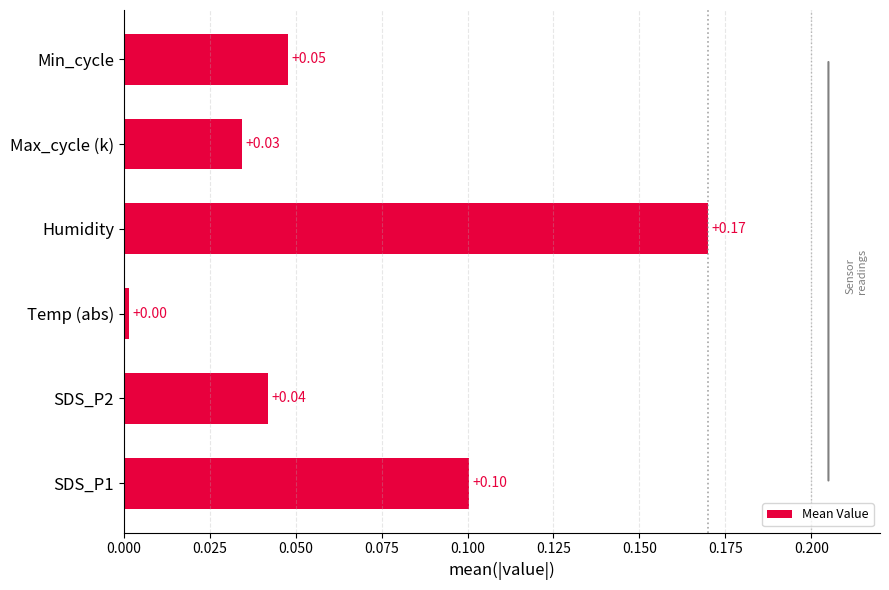

List the labels in order of value, largest first.

Humidity, SDS_P1, Min_cycle, SDS_P2, Max_cycle (k), Temp (abs)